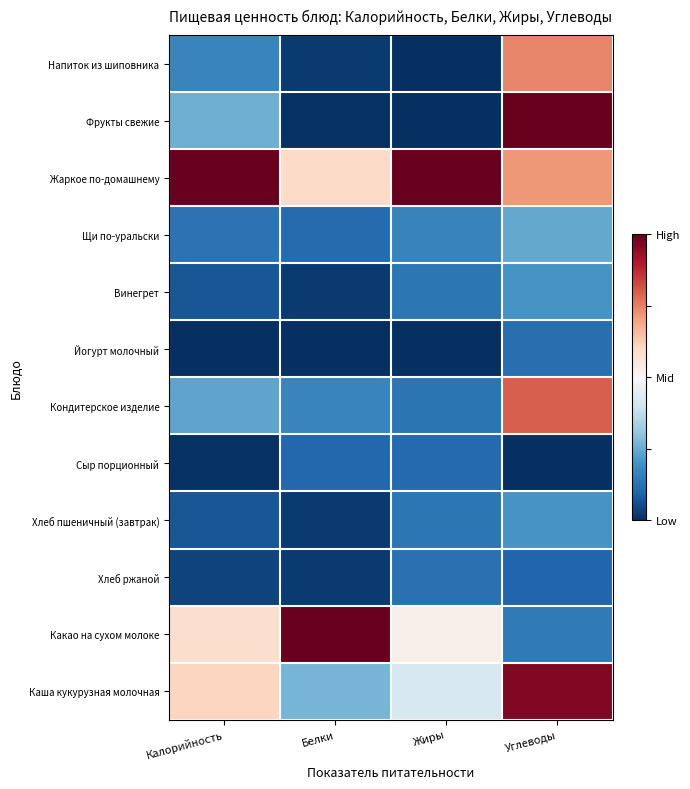

Which has a higher value, Углеводы or Калорийность?

Углеводы